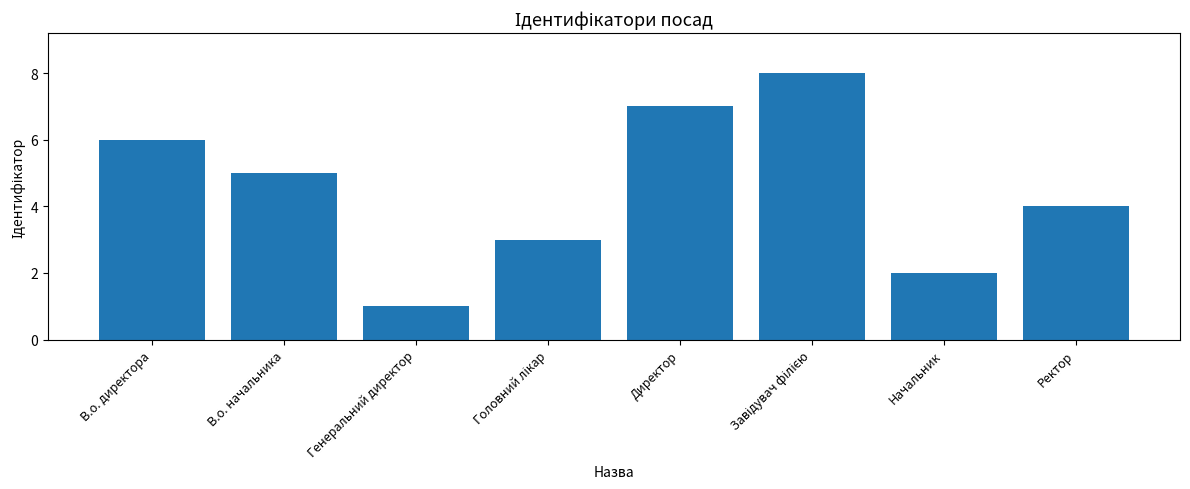

What position from the right is Начальник?

2